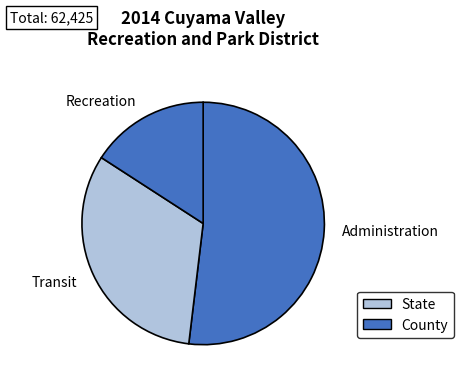

The Transit slice represents 19% of the pie. True or false?

False